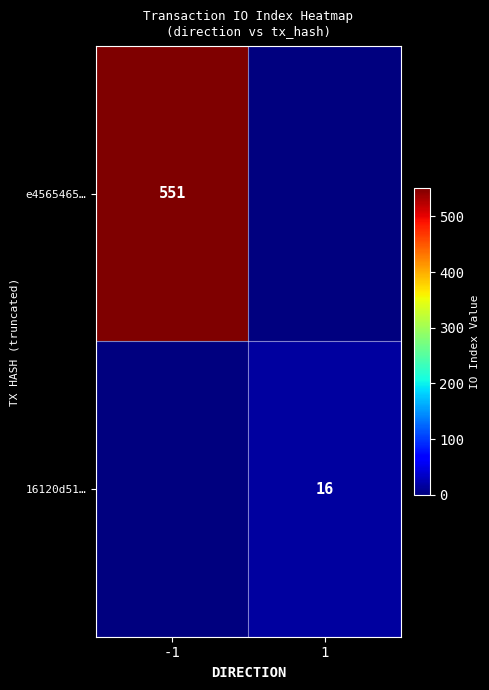

The value of e4565465… at -1 is 551. True or false?

True